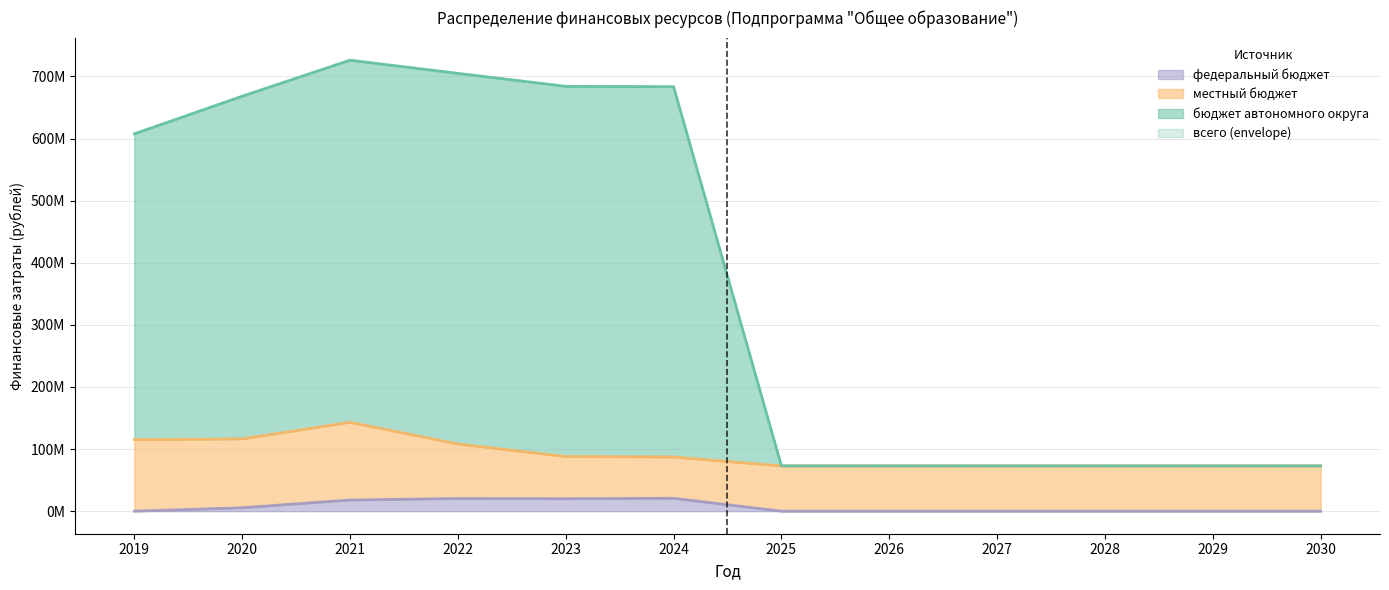

True or false: всего and бюджет автономного округа cross at least once.

False